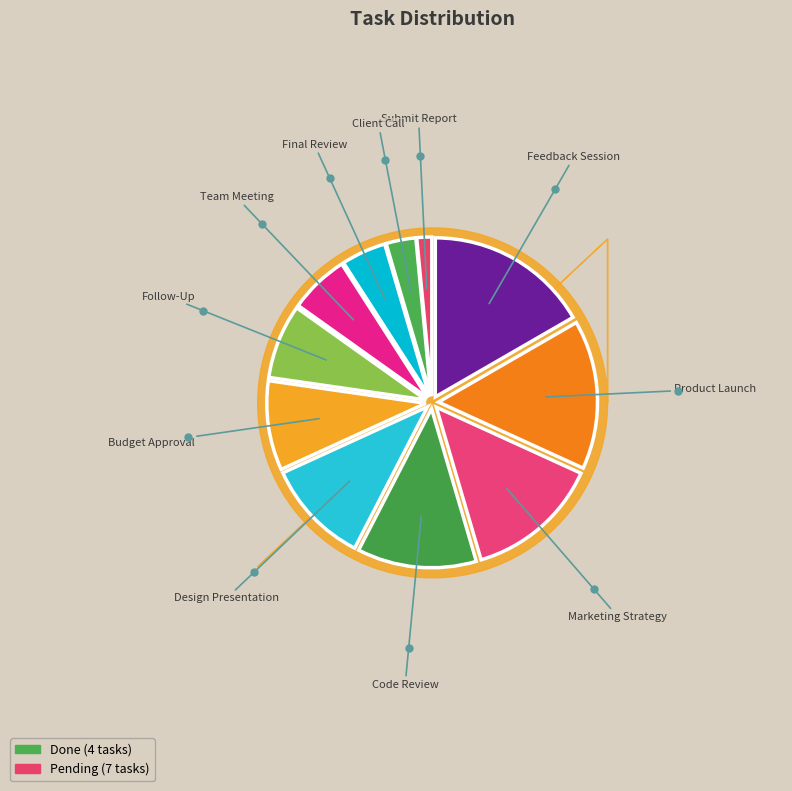

Count the number of slices in the pie.

11